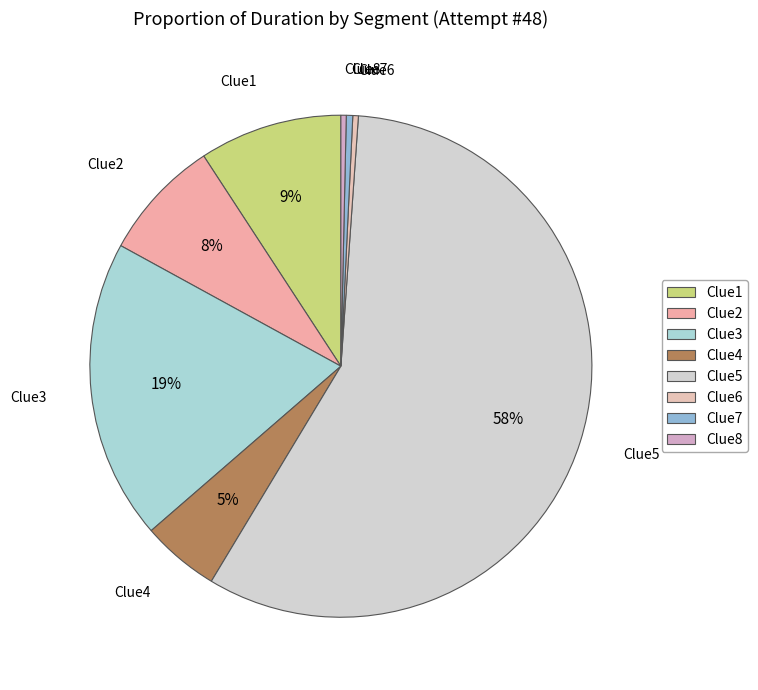

To the nearest percent, what percentage of the pie is Clue2?

8%